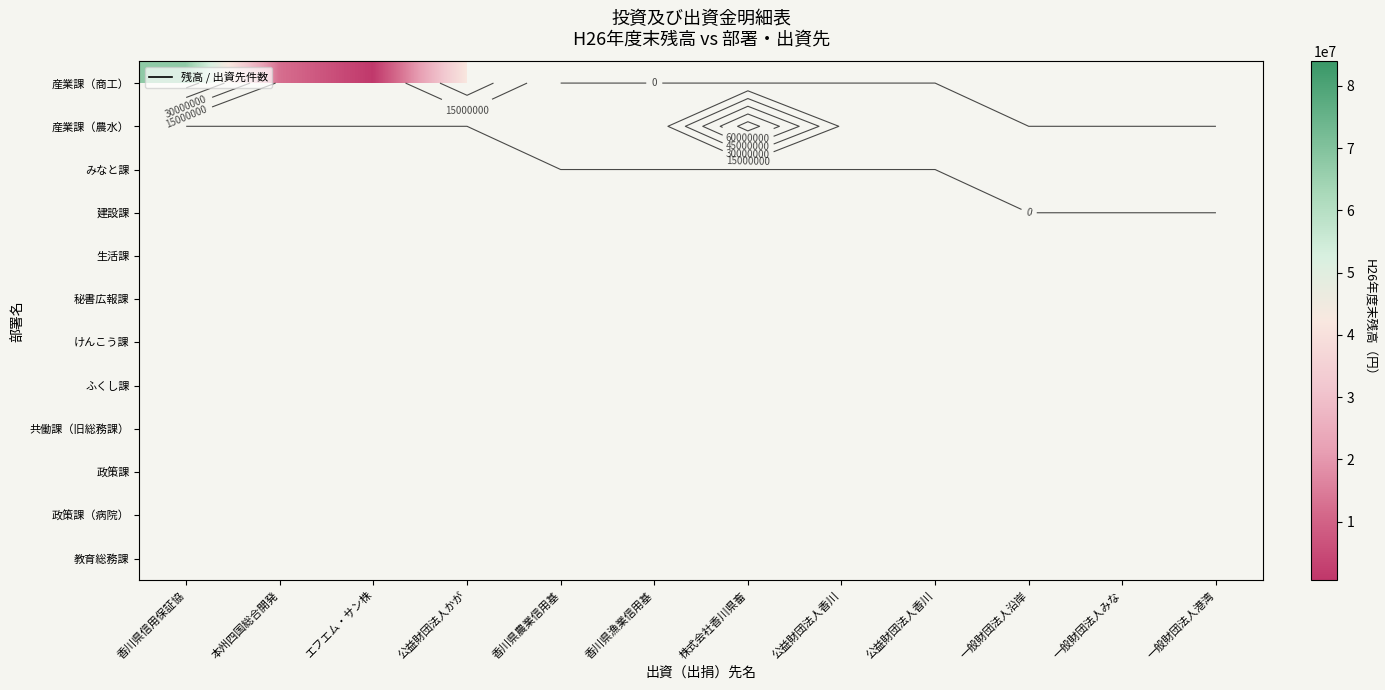

Between 公益財団法人香川 and 一般財団法人沿岸, which is larger?

公益財団法人香川